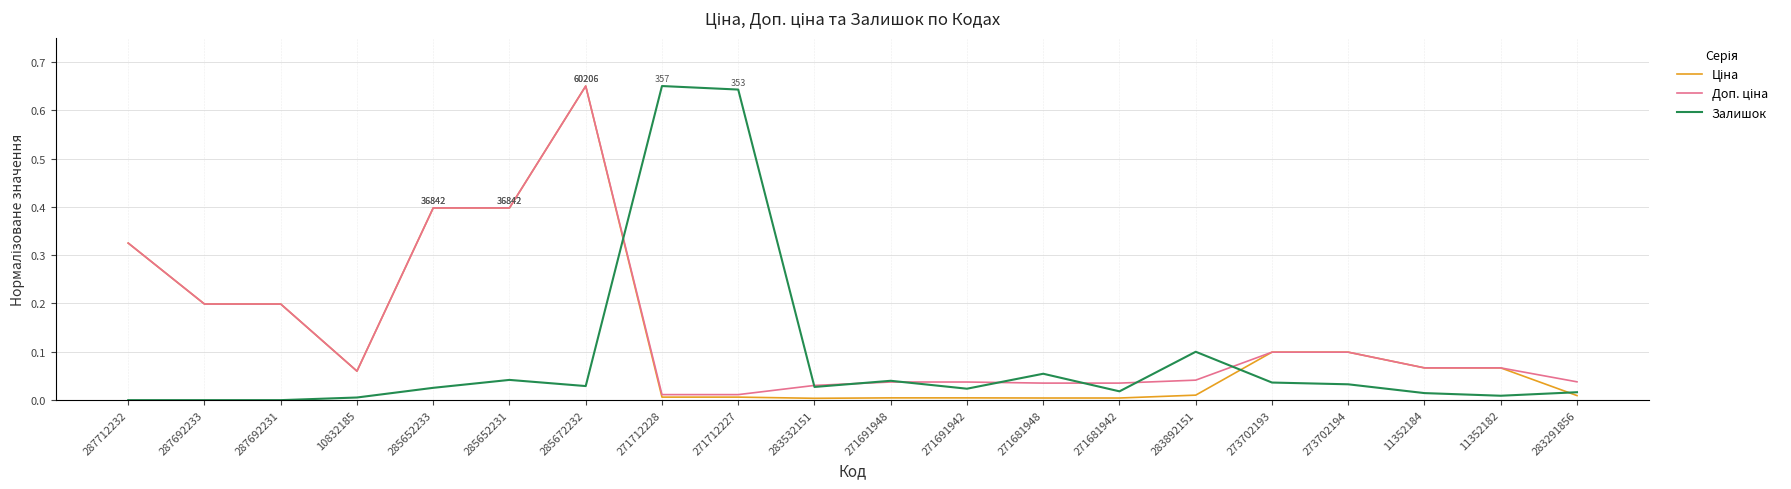

The value of Залишок at 285652231 is 0.0. True or false?

True